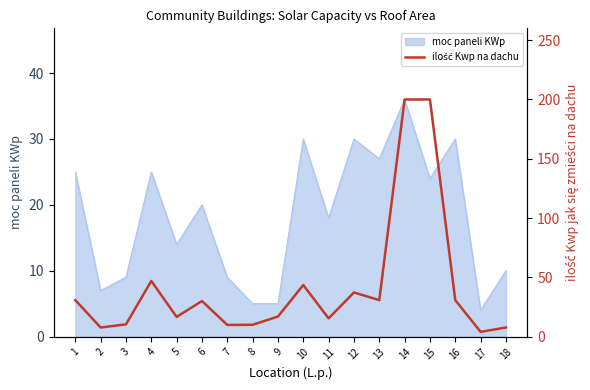

Which category has the highest value in the moc paneli KWp series?

14